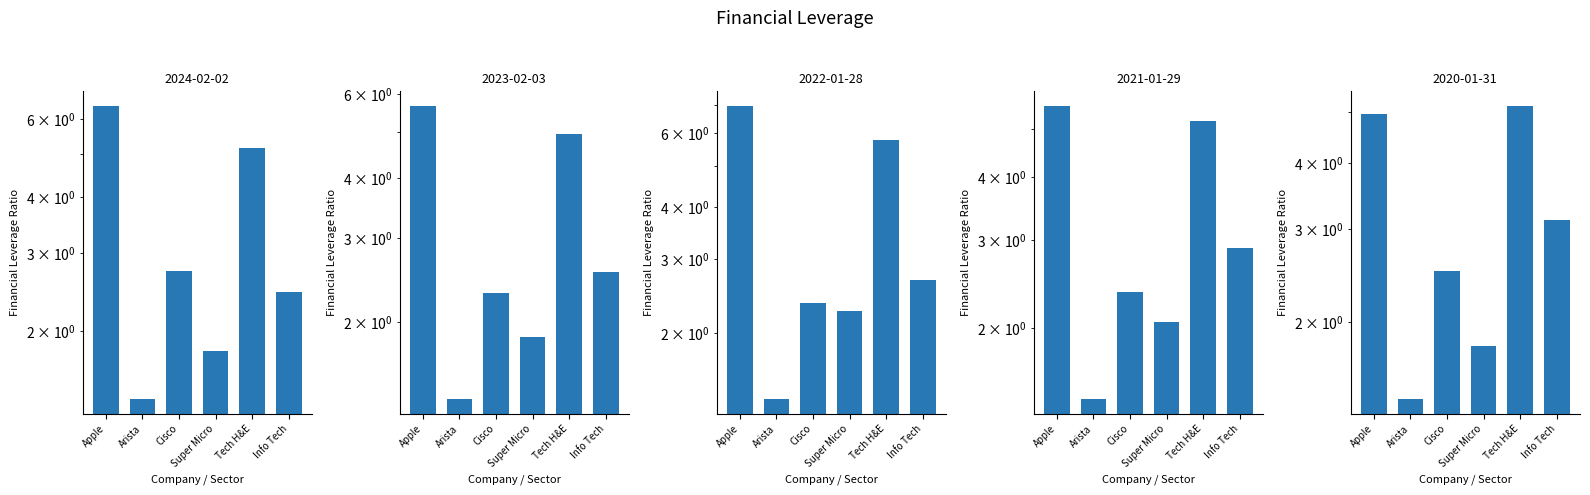

What is the label of the 3rd bar from the right?

Super Micro